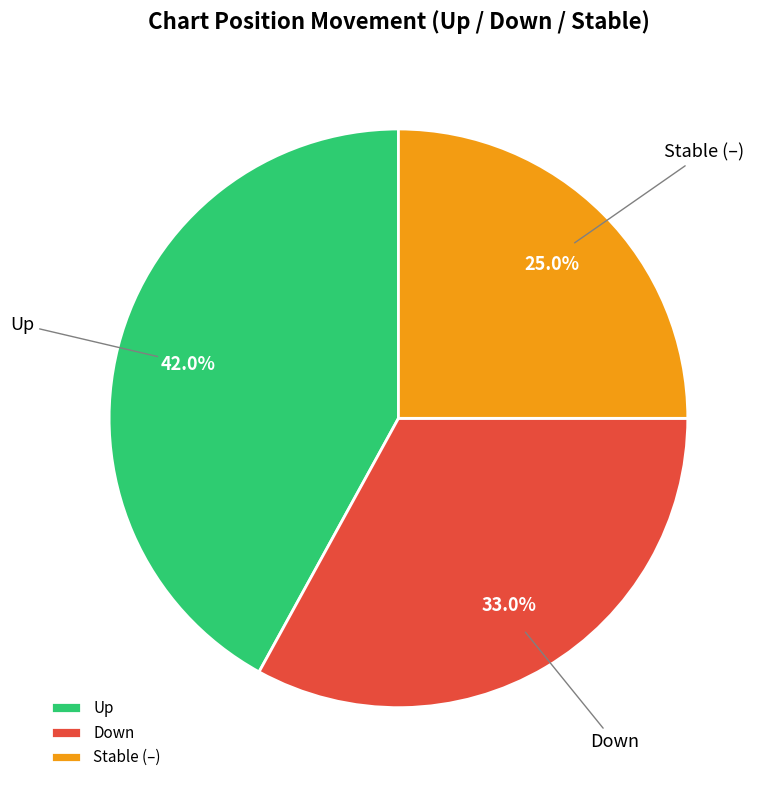

Which slice is the largest?

Up